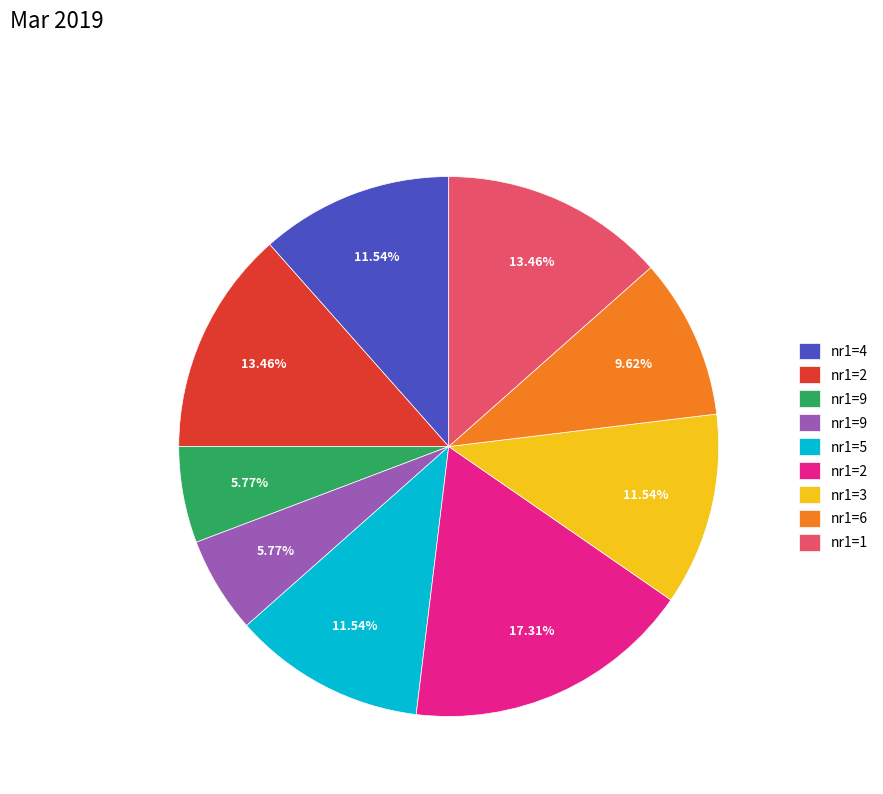

Does any single category account for the majority?

No